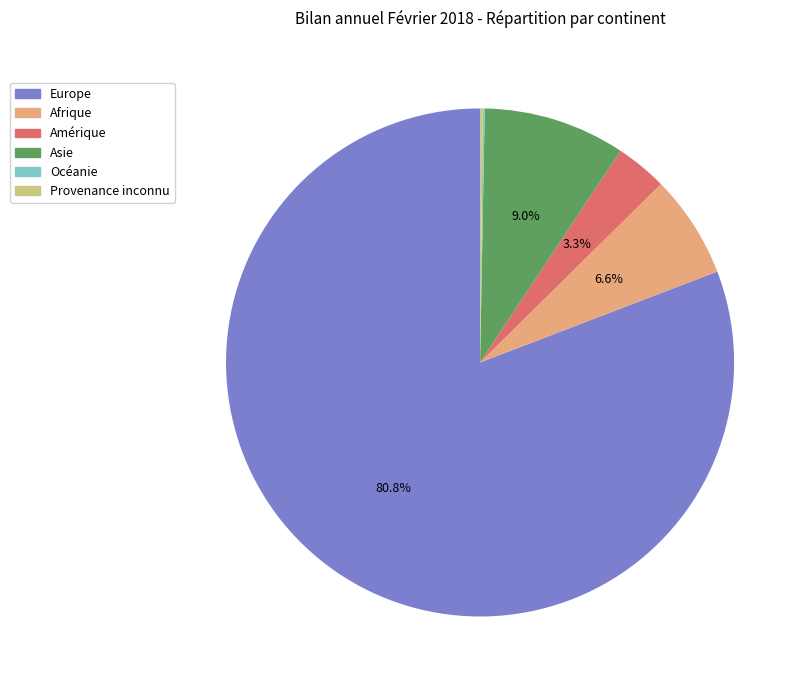

Which category has the biggest portion of the pie?

Europe